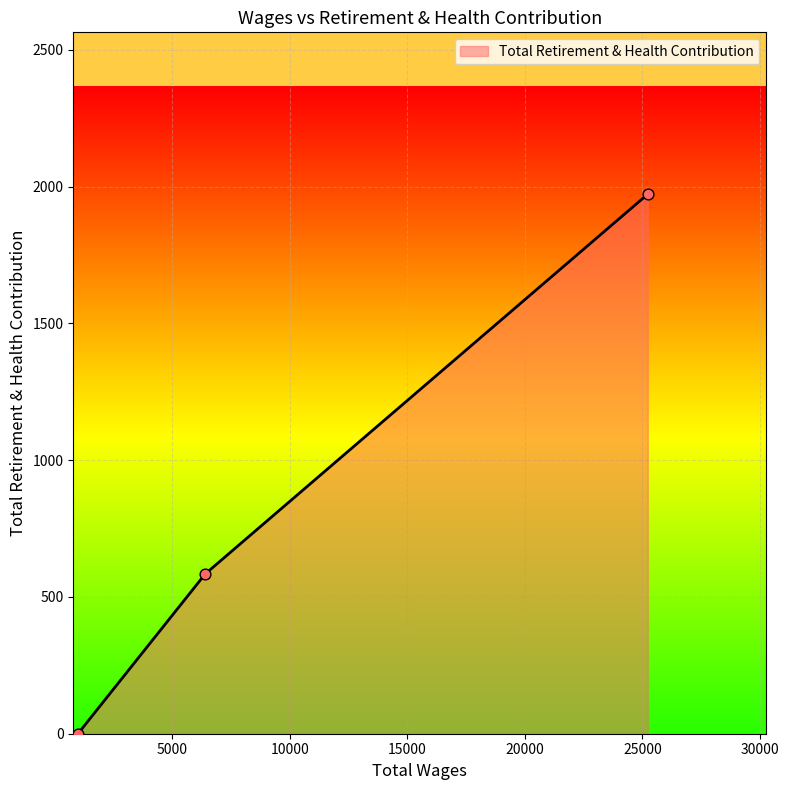

What is the average value?

852